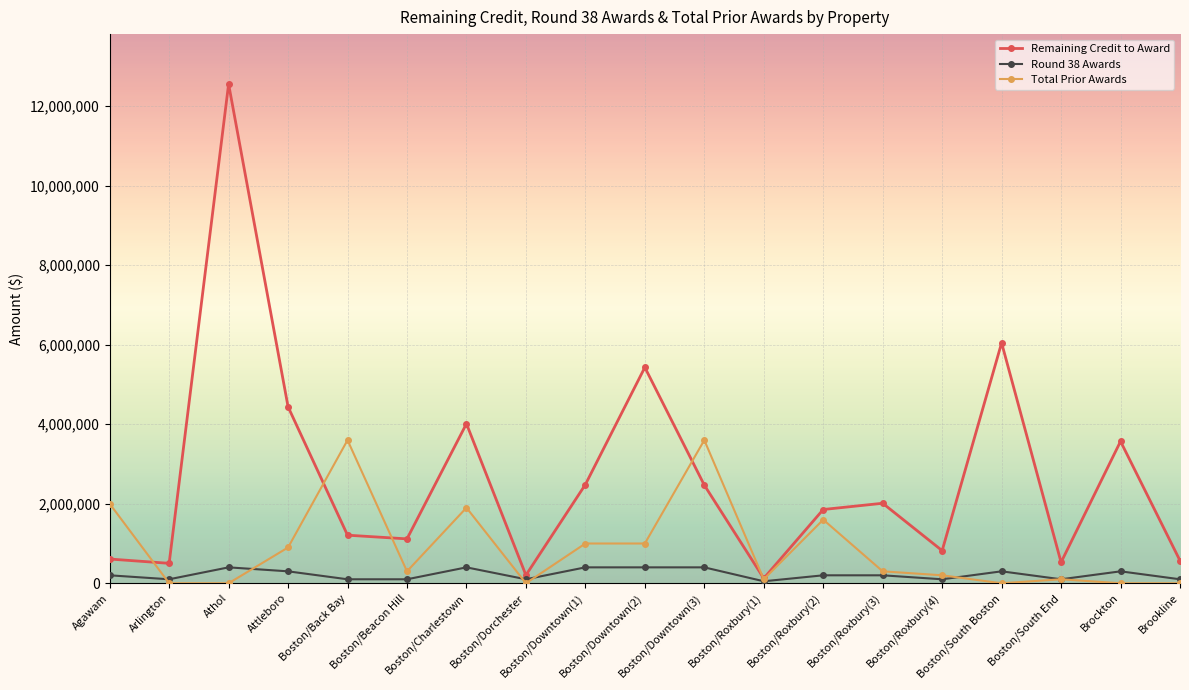

Which series has the widest spread of values?

Remaining Credit to Award